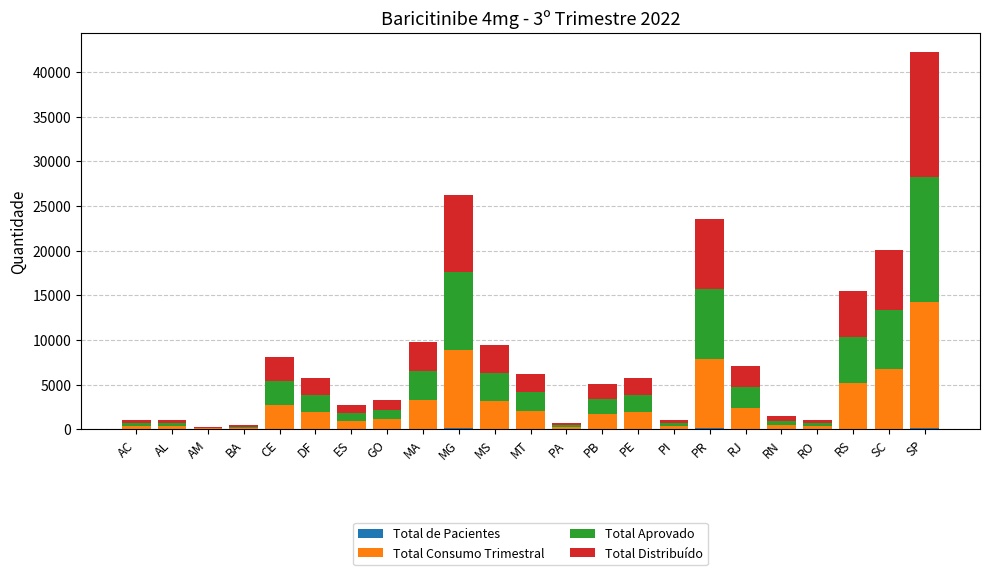

What is the total value across all series at MA?

9720